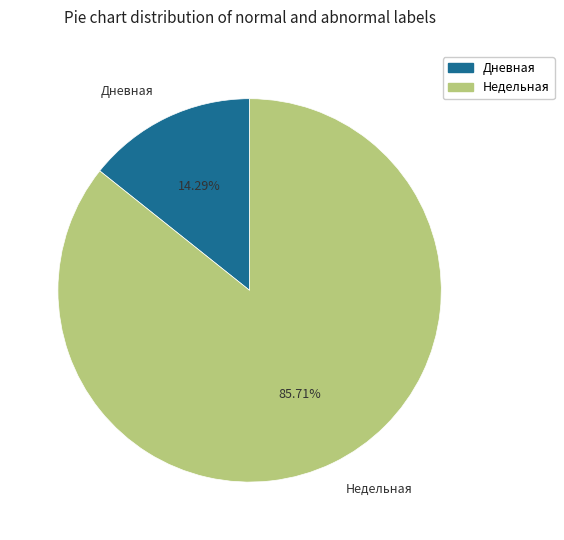

To the nearest percent, what is the combined percentage of Дневная and Недельная?

100%